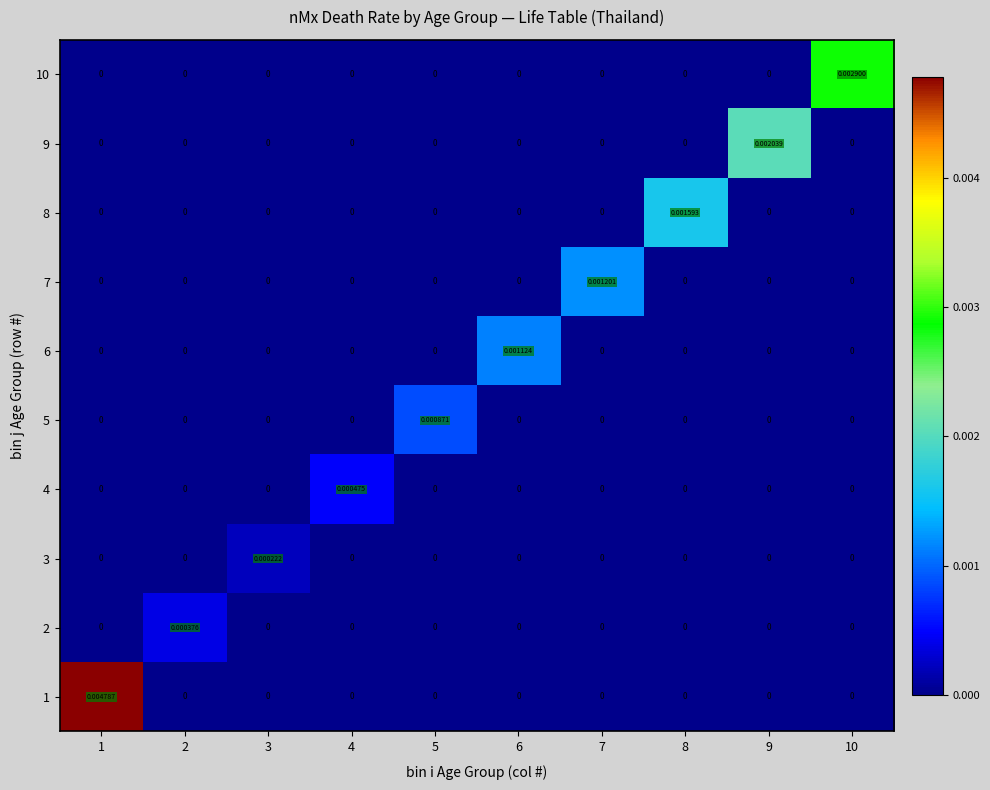

List the series in order of their peak value, highest first.

1, 10, 9, 8, 7, 6, 5, 4, 2, 3